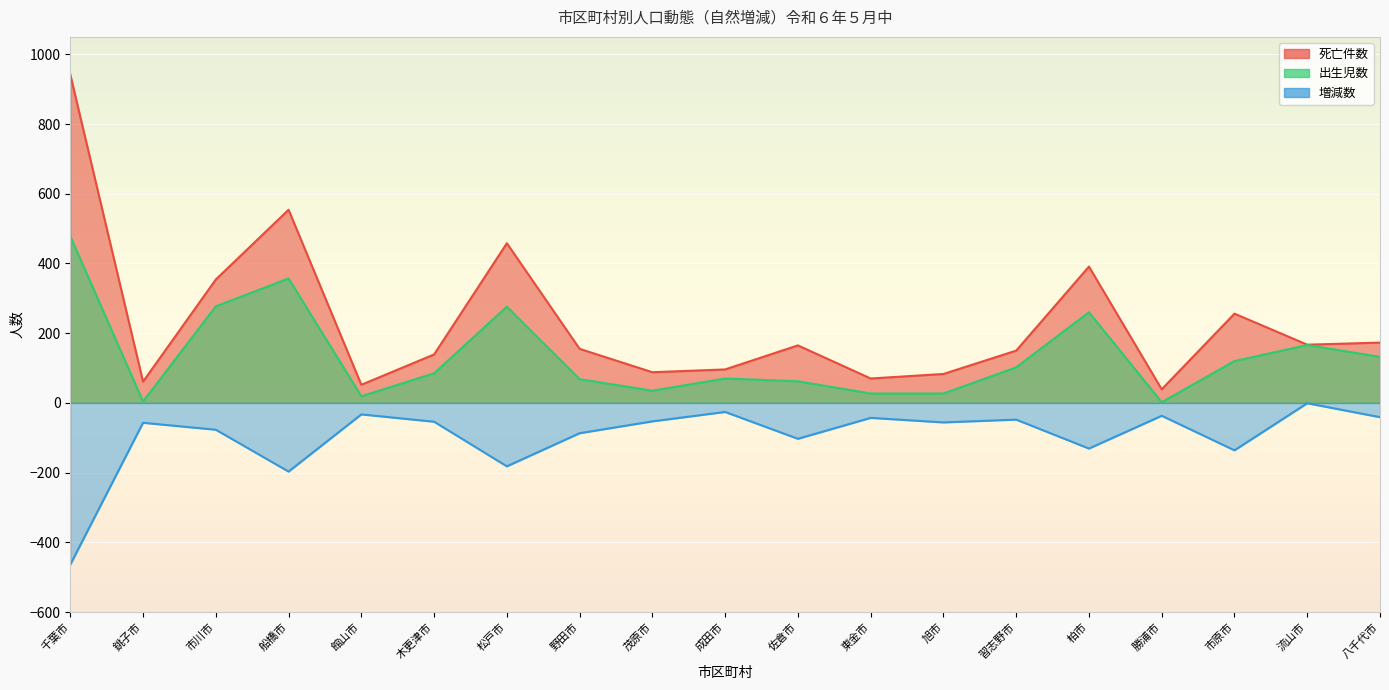

How many data points in 出生児数 are above 85?

9